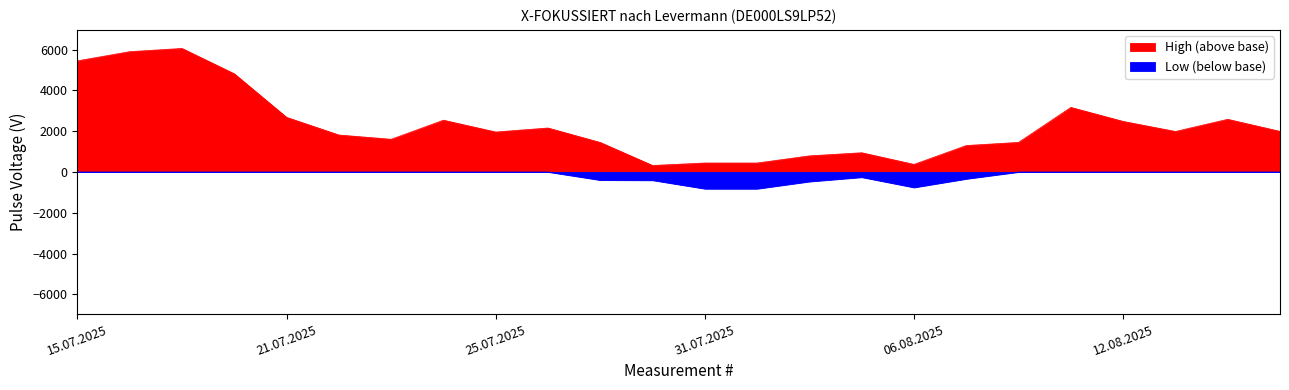

Where is the first local maximum?

17.07.2025